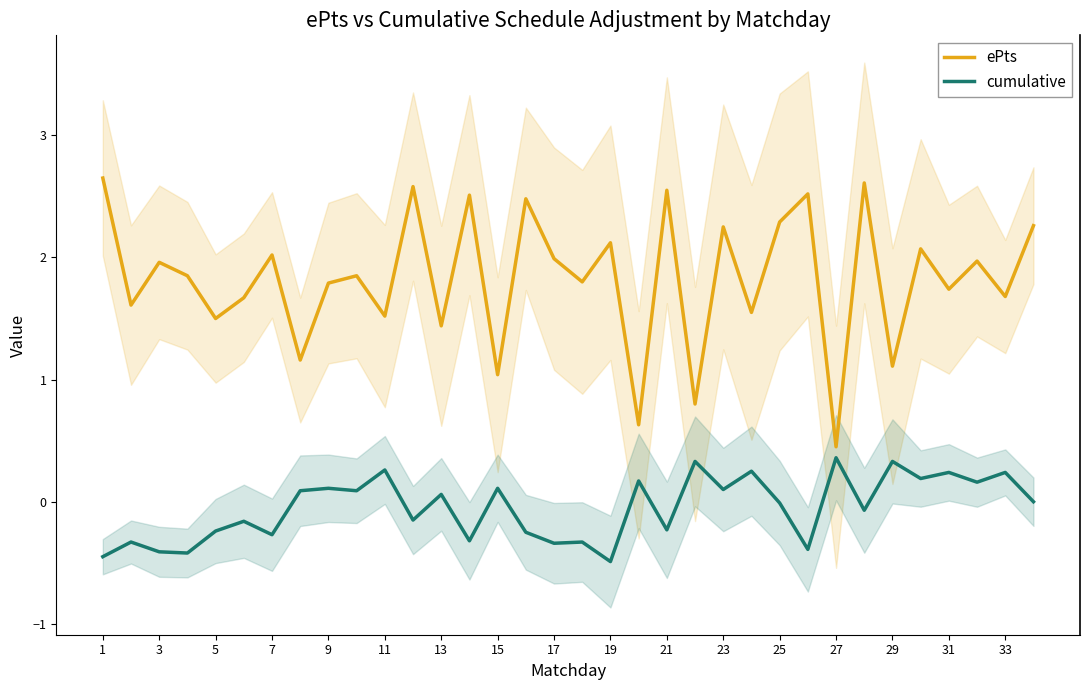

The value of ePts at 13 is 2.0. True or false?

False